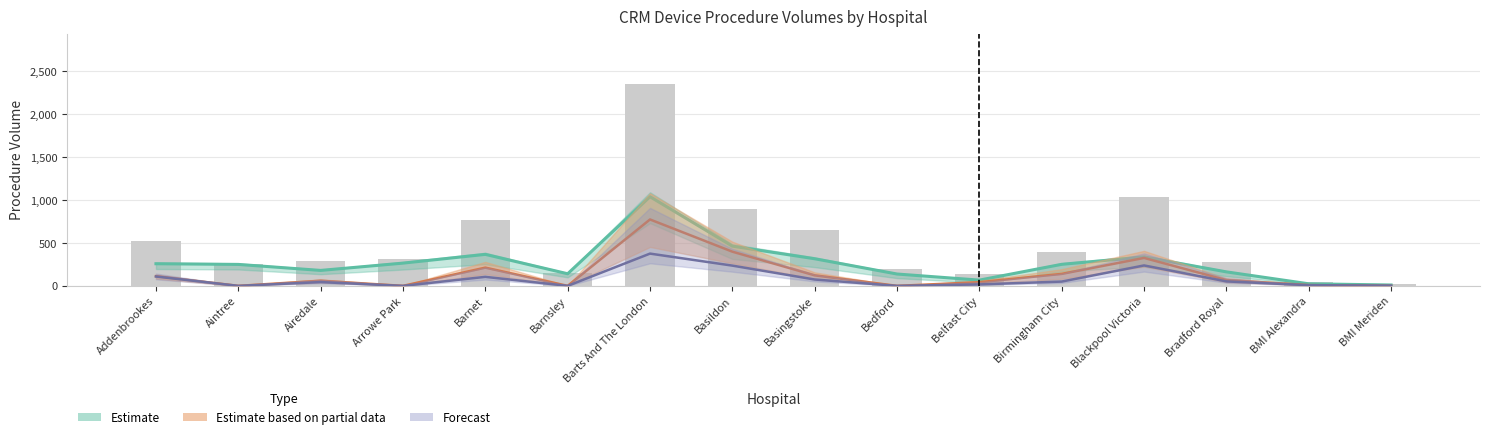

What is the label of the 10th bar from the right?

Barts And The London